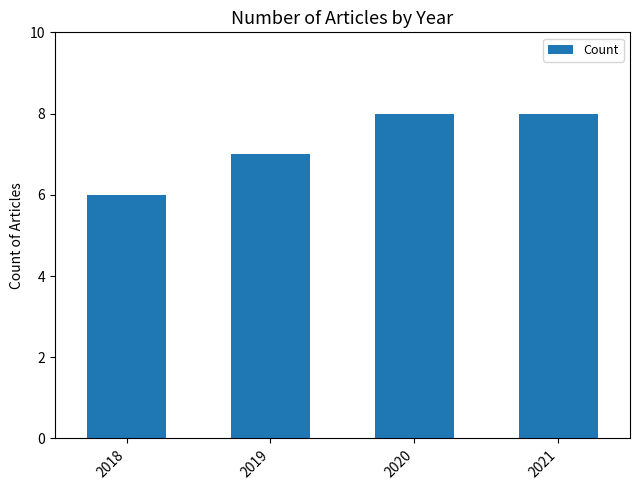

What is the value of the 2nd bar from the left?

7